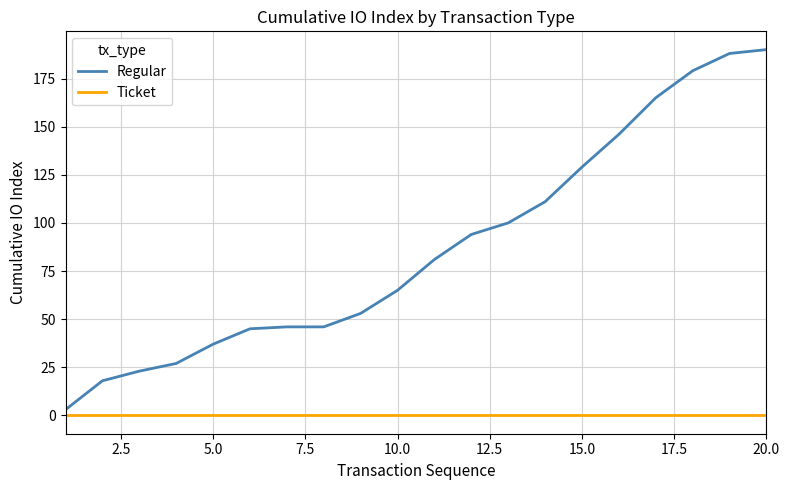

What are all the series names shown in the legend?

Regular, Ticket